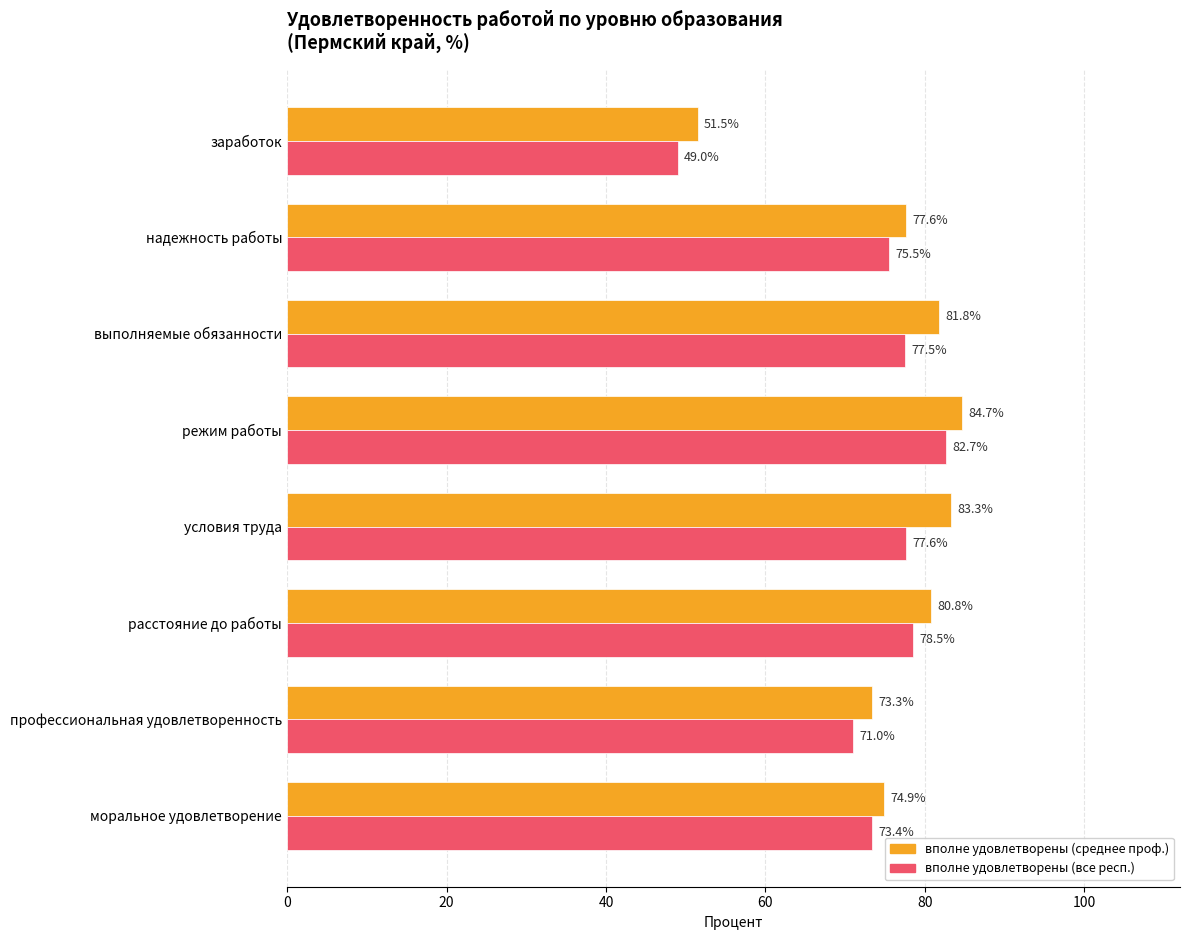

What is the difference between the highest and lowest values at режим работы?

2.0